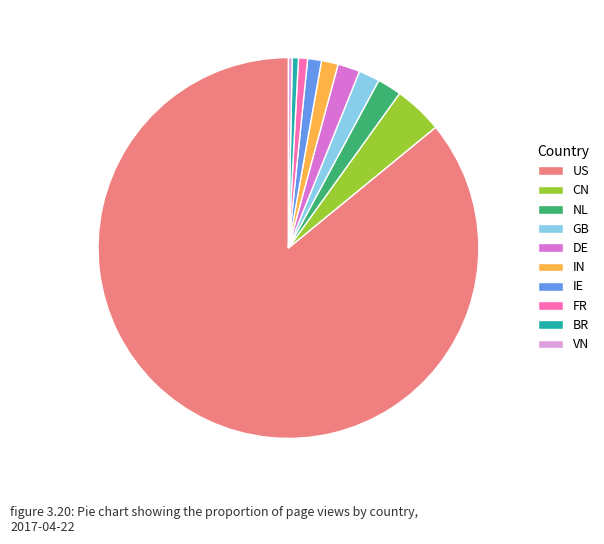

The US slice represents 80% of the pie. True or false?

False